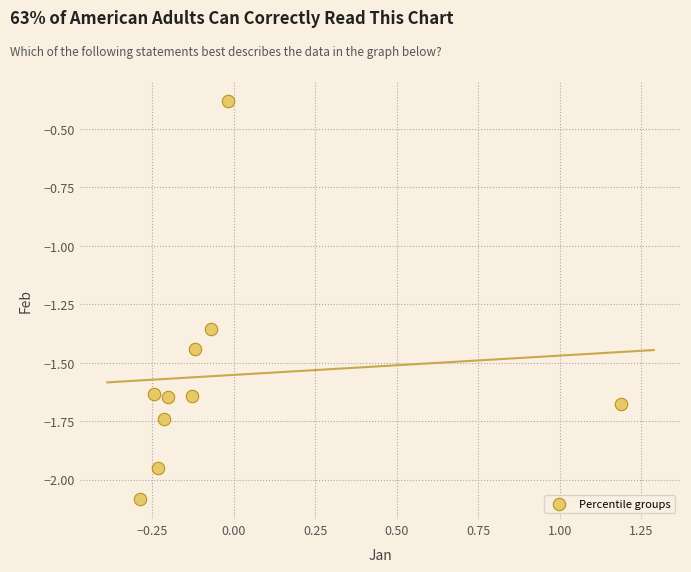

What is the range of Y values (max minus min)?

1.7